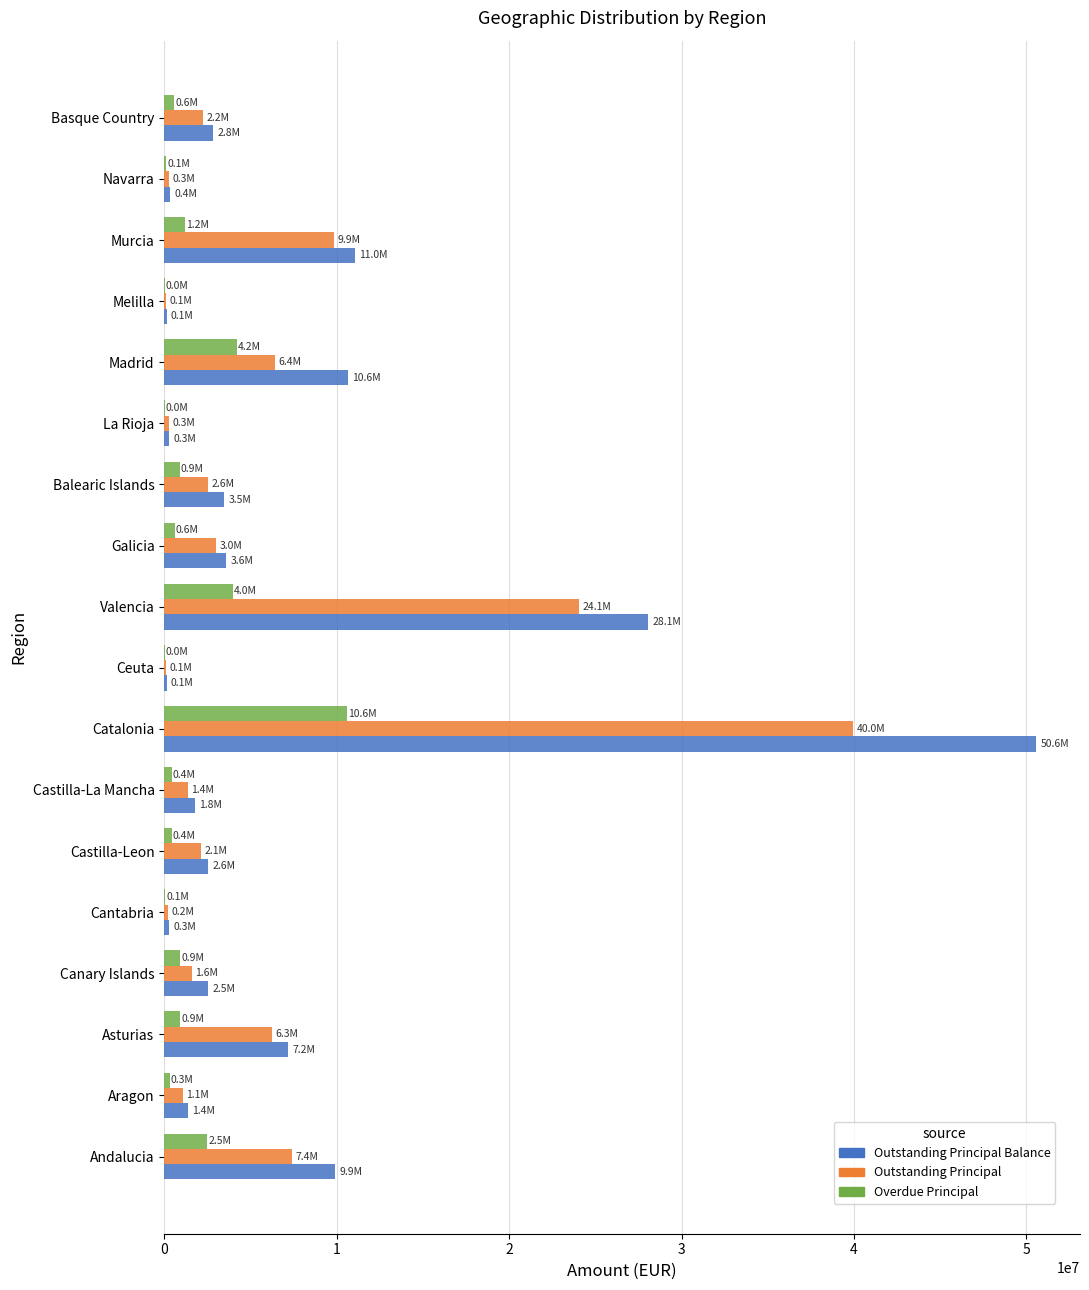

What is the maximum value shown in the chart?

50580458.8